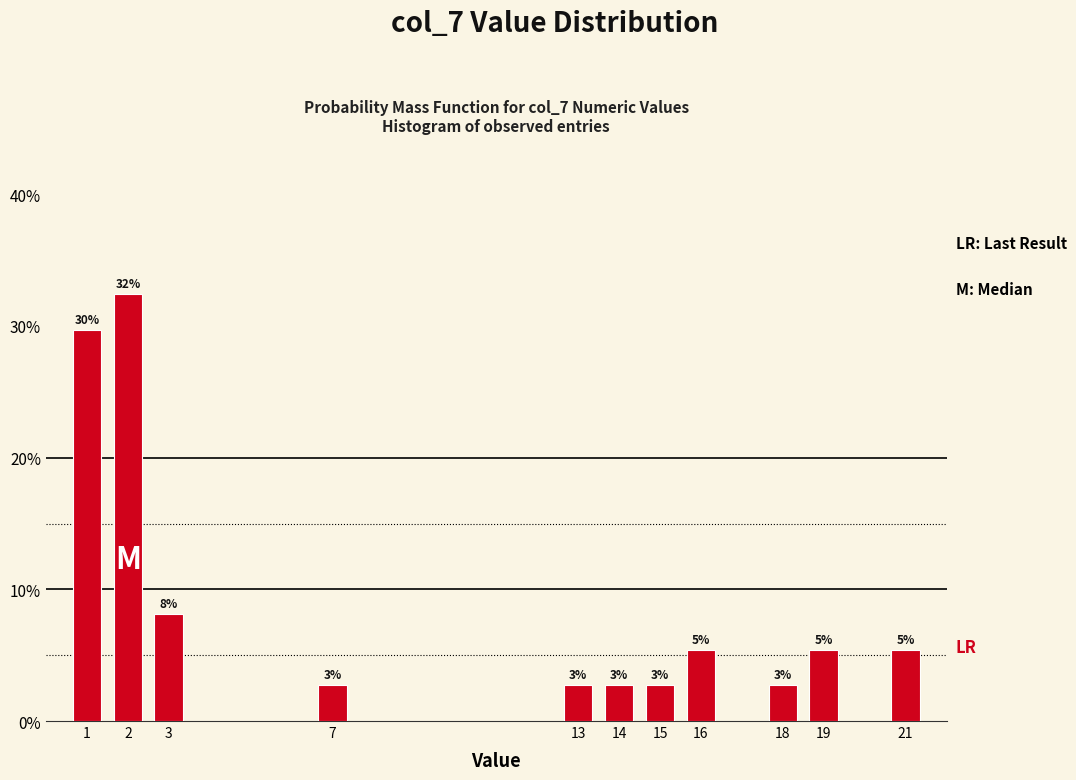

How many bars are there in total?

11